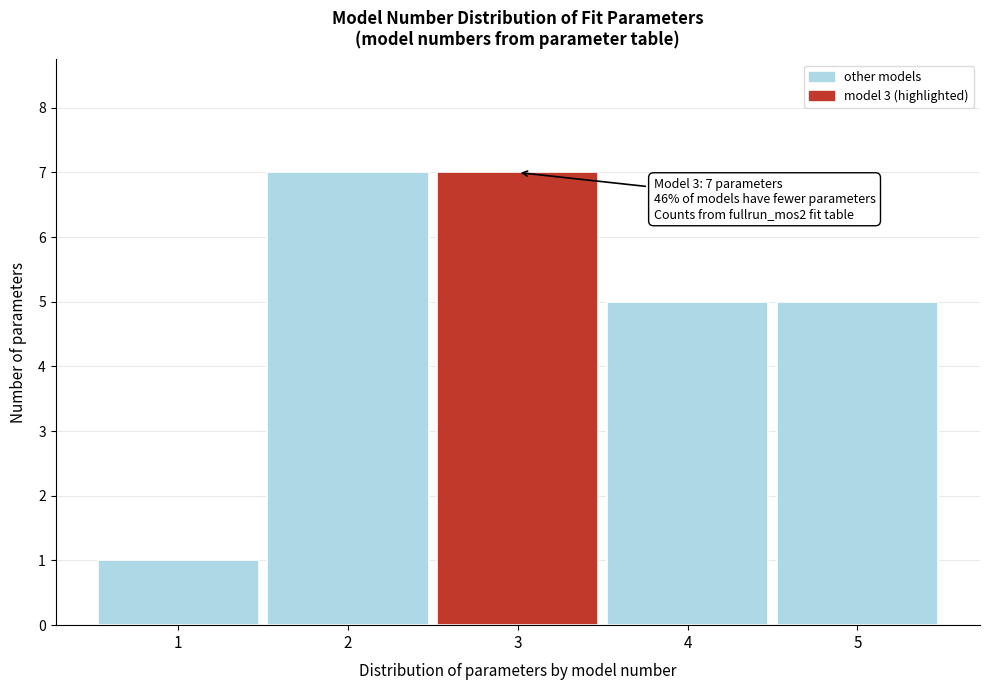

Reading left to right, transcribe all the data shown in this chart.

1	7	7	5	5